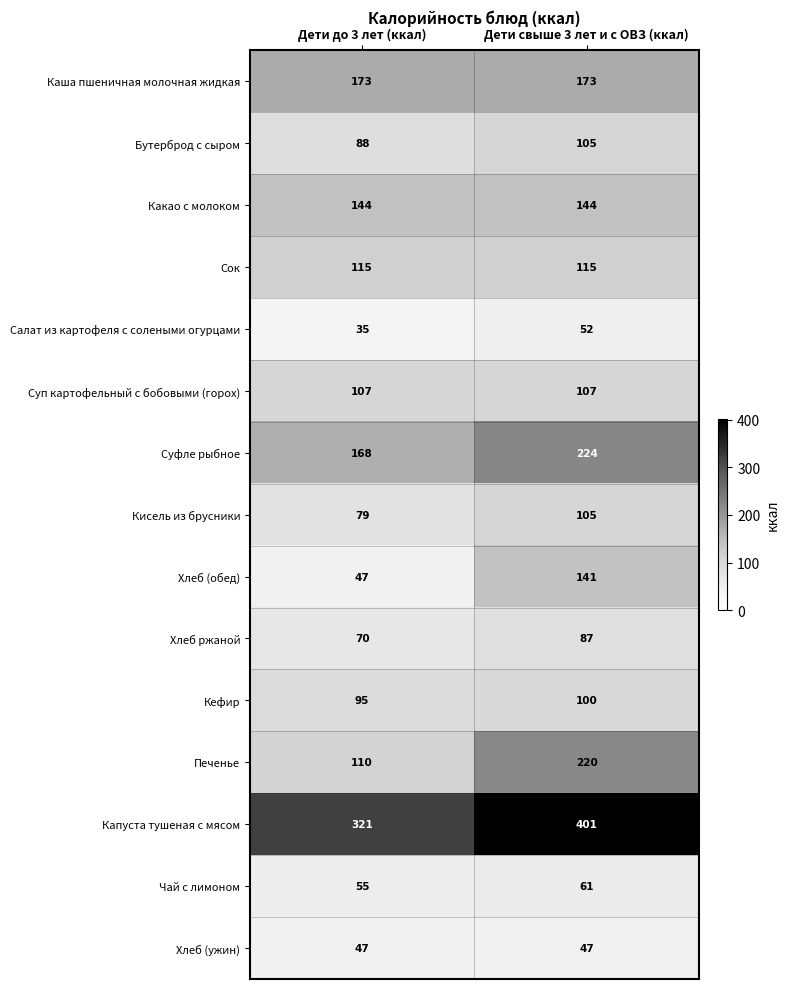

Which category has the lowest value across all series?

Дети до 3 лет (ккал)